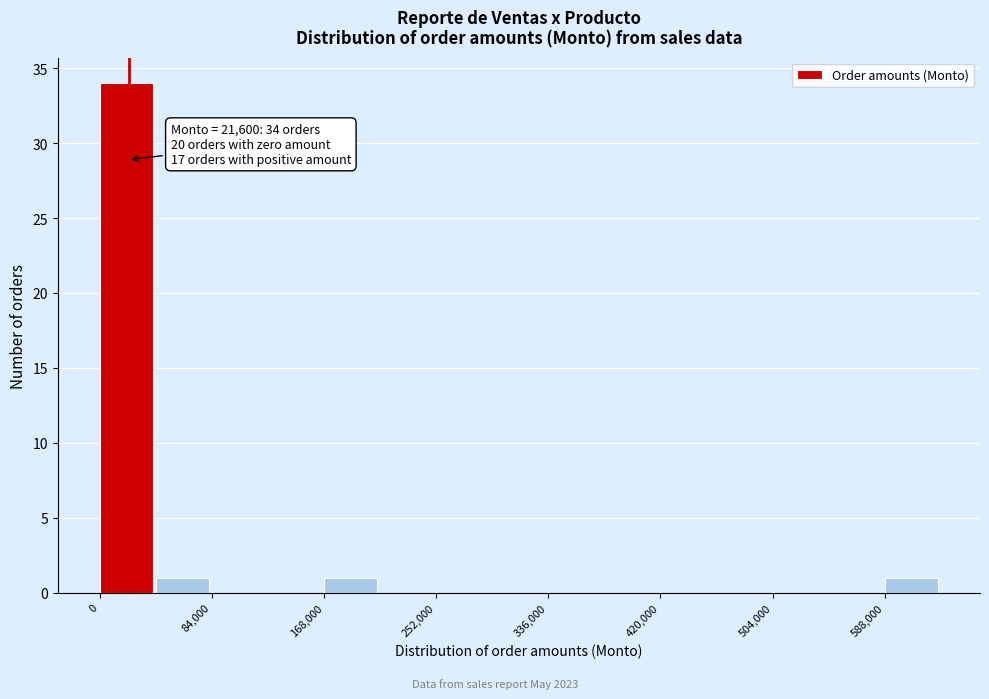

Over which range of the x-axis is the bar tallest?

0 to 42000